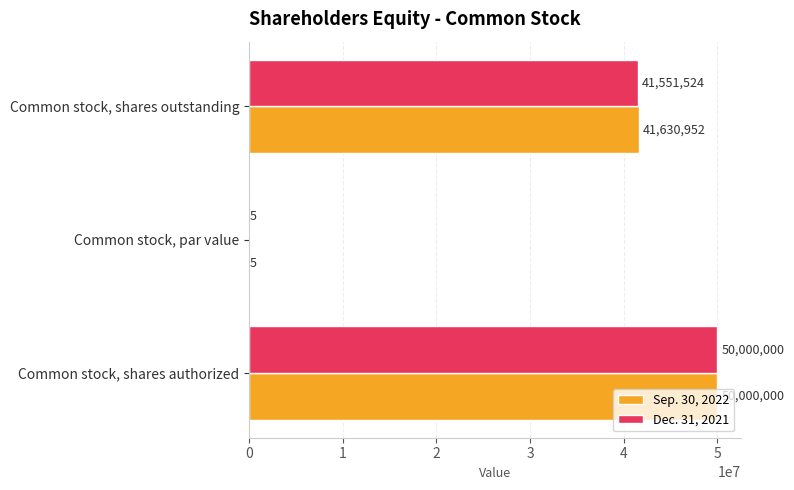

Between Common stock, shares authorized and Common stock, shares outstanding, which series saw the biggest shift?

Dec. 31, 2021